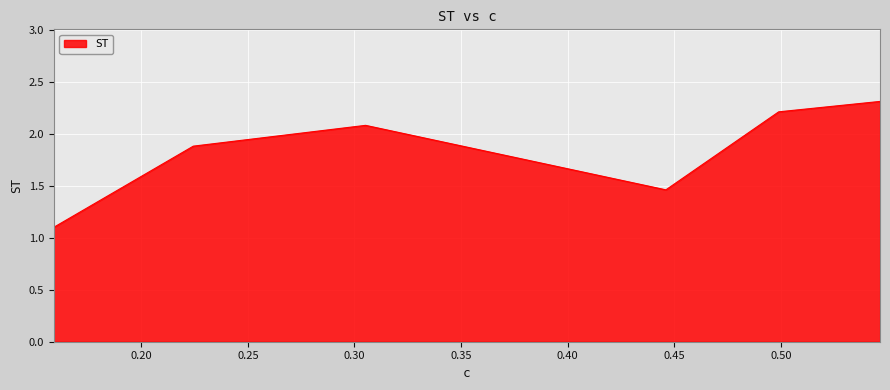

What is the minimum value shown in the chart?

1.1